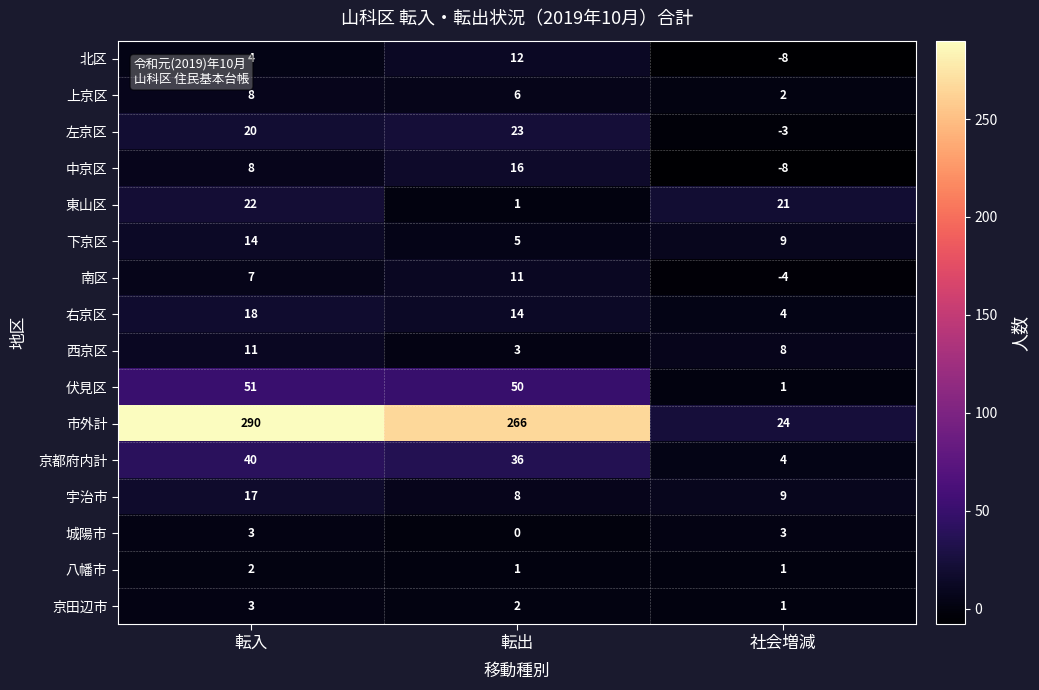

What is the total value across all series at 転出?

454